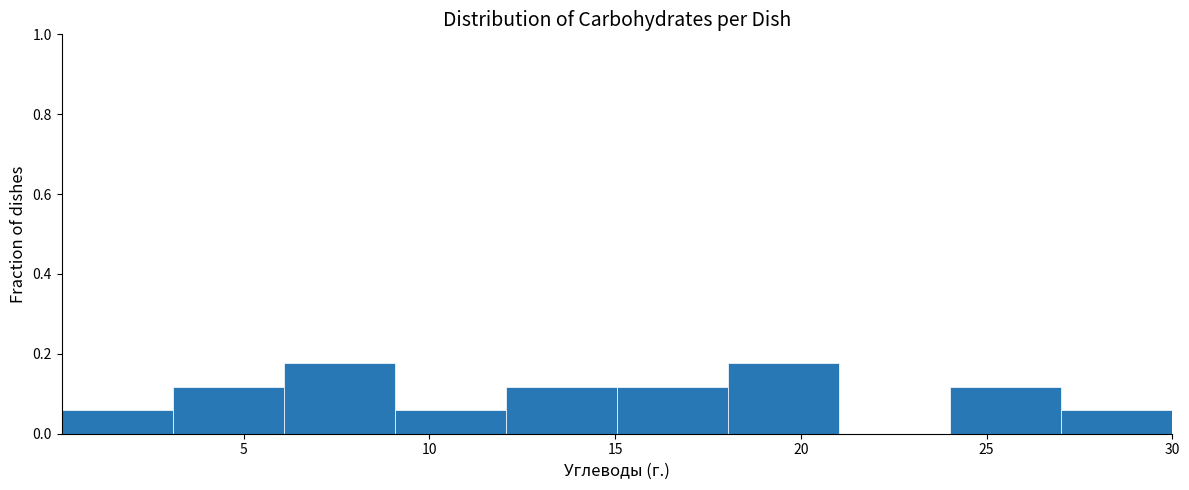

How tall is the bar that spans 3 to 6 on the x-axis? Neither the bar edges nor the heights are printed on the chart, so give them approximately, as read against the axes.

0.12